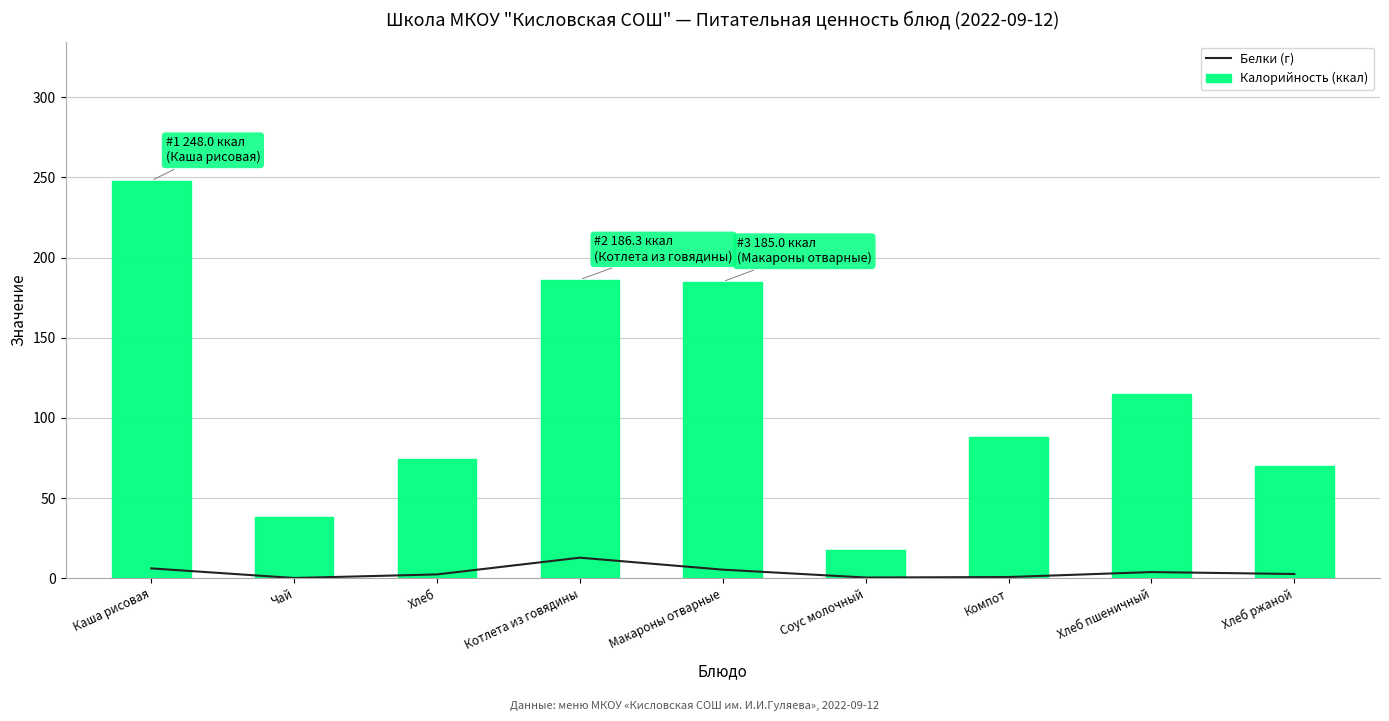

The Белки (г) series shows 12.8 at Котлета из говядины. True or false?

True